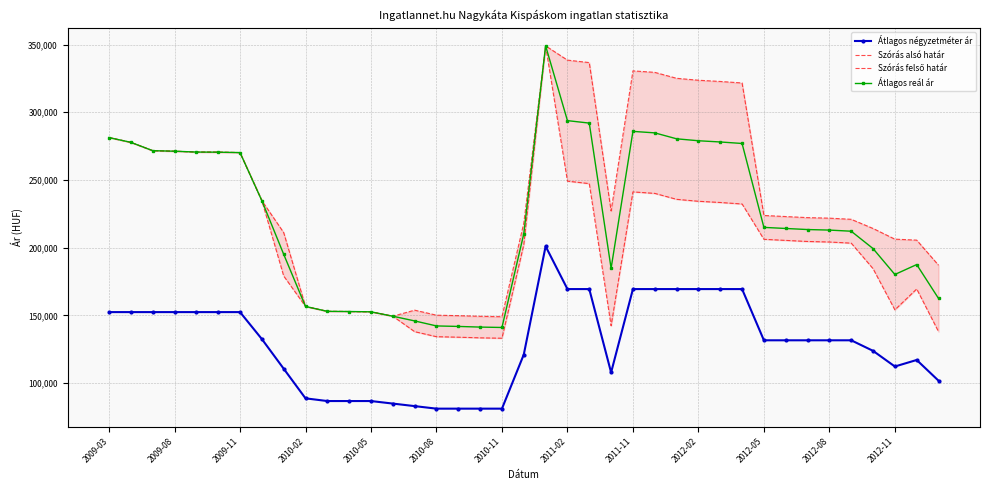

What value does the Szórás felső határ series have at 32, to the nearest 100?

222200